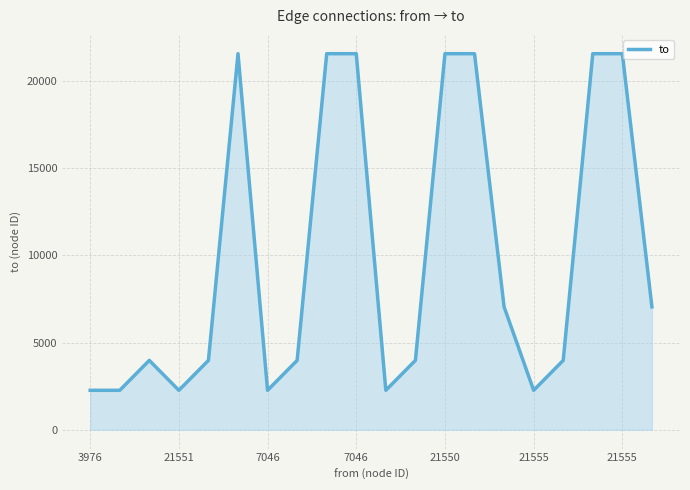

What is the smallest value displayed?

2262